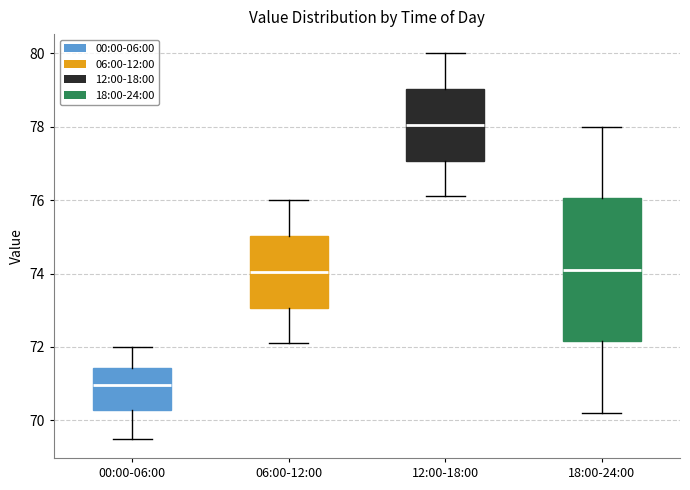

Where does the upper whisker of the box for 18:00-24:00 end on the y-axis? The values are not printed on the chart, so give them approximately, as read against the axis.

78.0